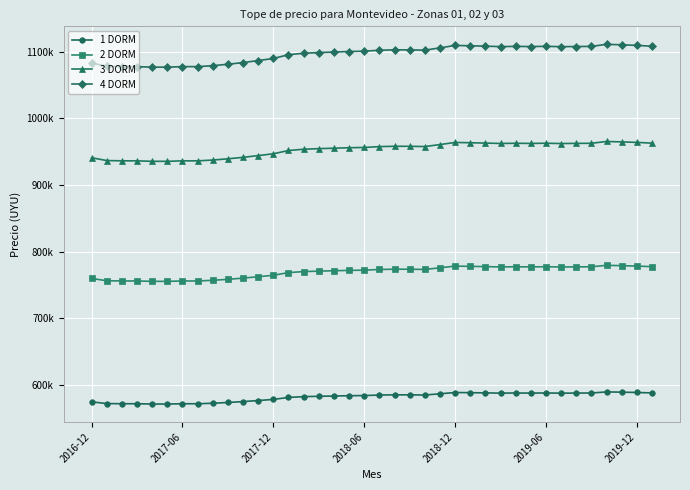

True or false: 3 DORM and 1 DORM cross at least once.

False